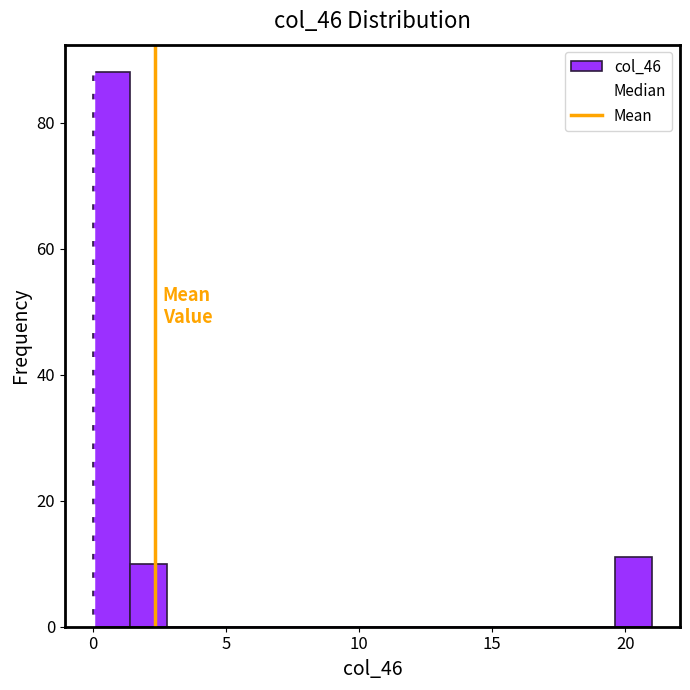

Read against the x-axis, roughly where is the centre of the tallest bar?

0.5